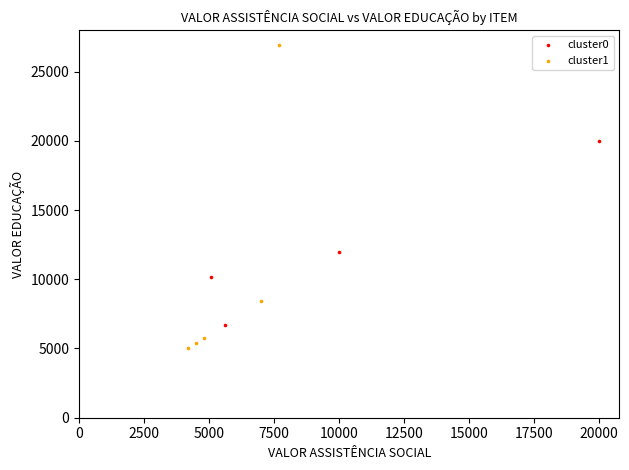

Which series has the widest spread of Y values?

cluster1